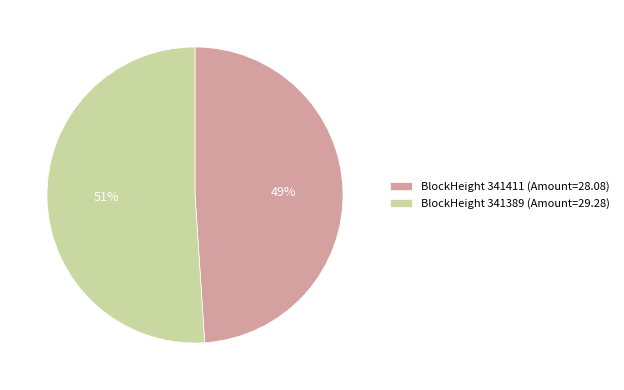

Rank the categories by value from lowest to highest.

BlockHeight 341411 (Amount=28.08), BlockHeight 341389 (Amount=29.28)